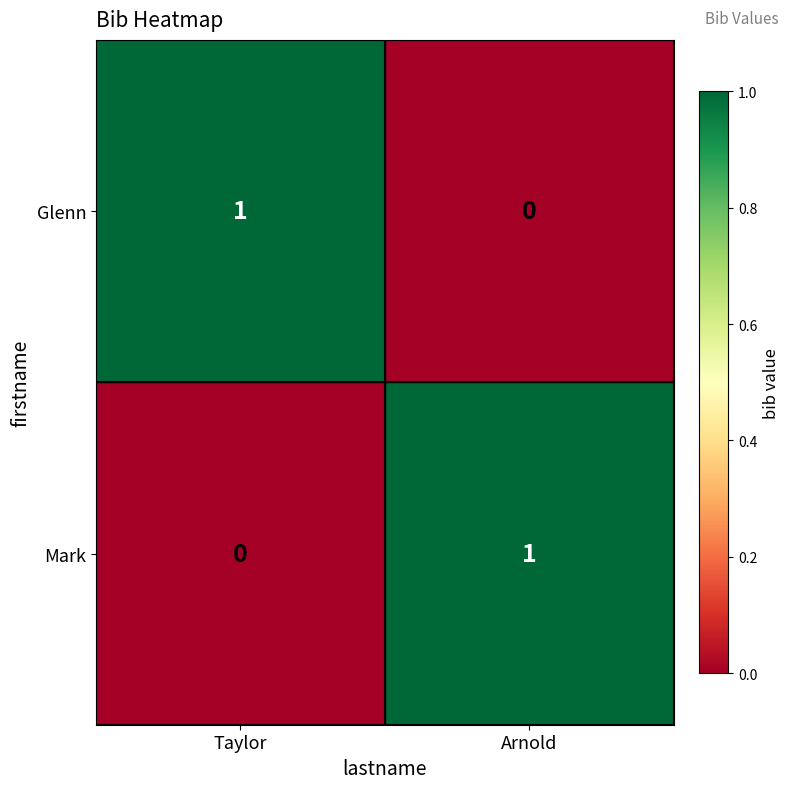

Where is Glenn nearest to the value 0?

Arnold